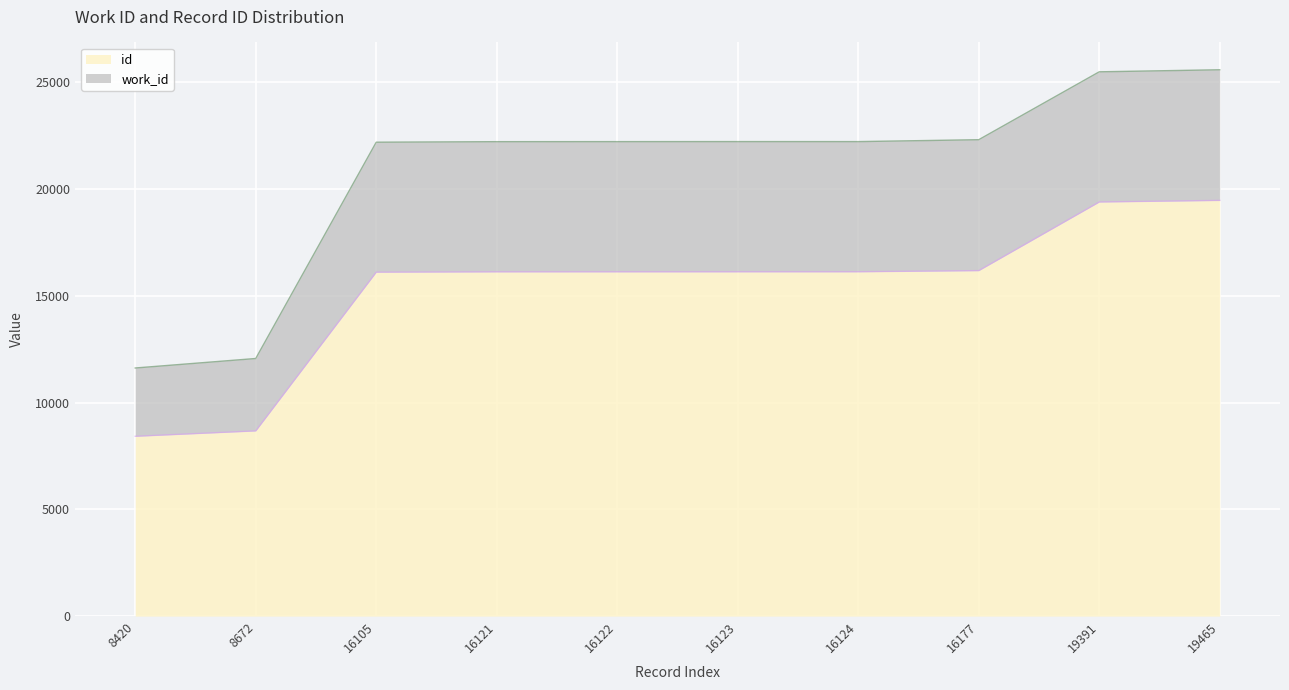

What is the greatest value displayed?

19465